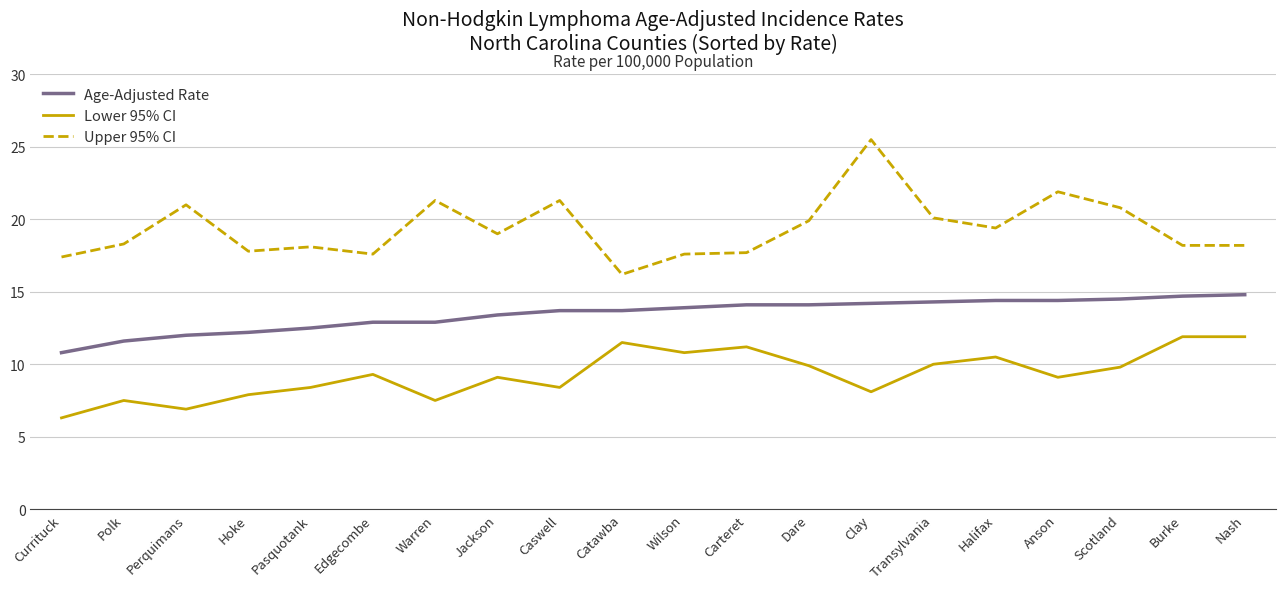

At which category is the sum across all series the highest?

Clay